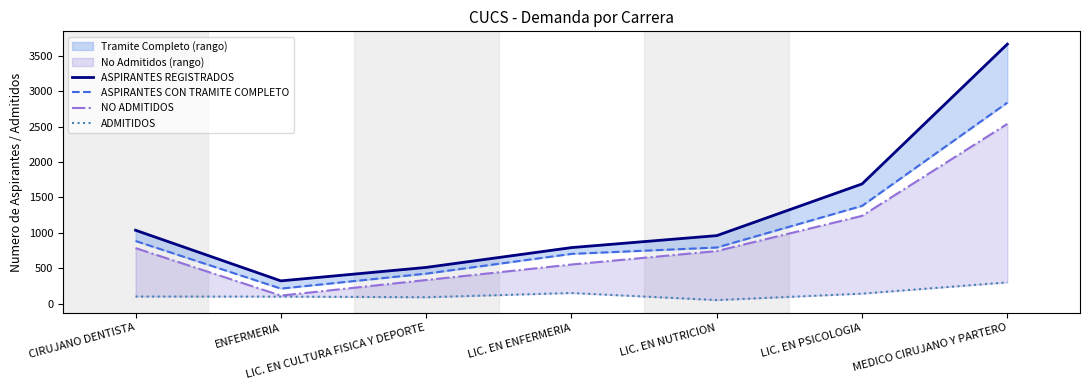

Count the number of categories in the chart.

7